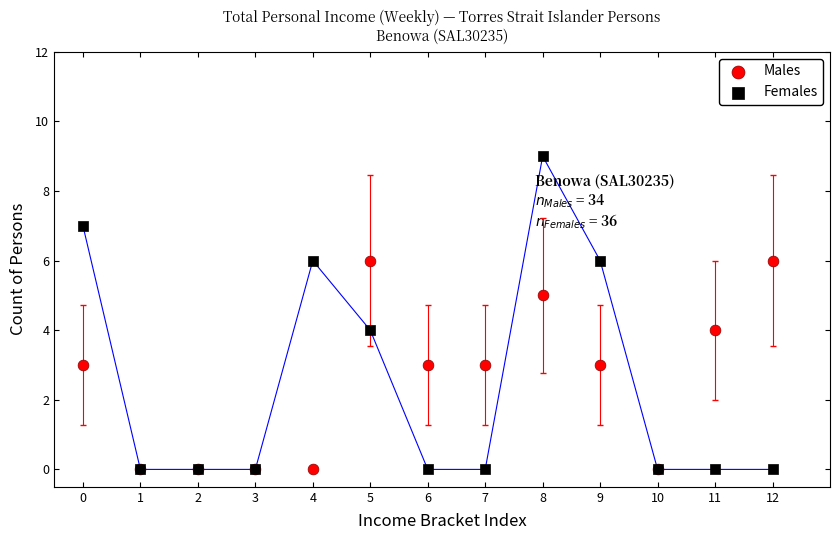

What are all the series names shown in the legend?

Males, Females